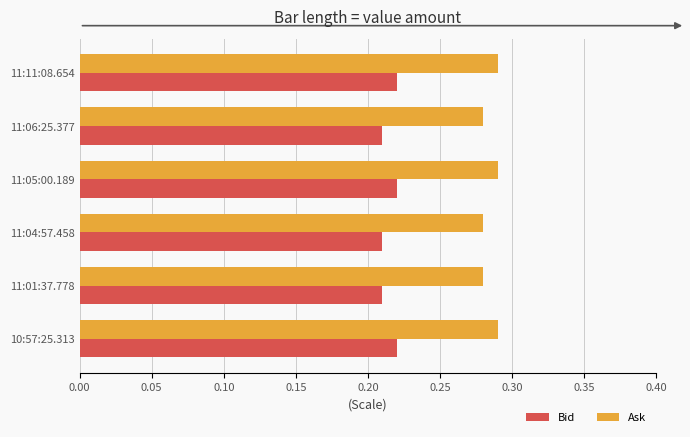

Is the value of Bid at 11:01:37.778 greater than the value of Ask at 11:06:25.377?

No